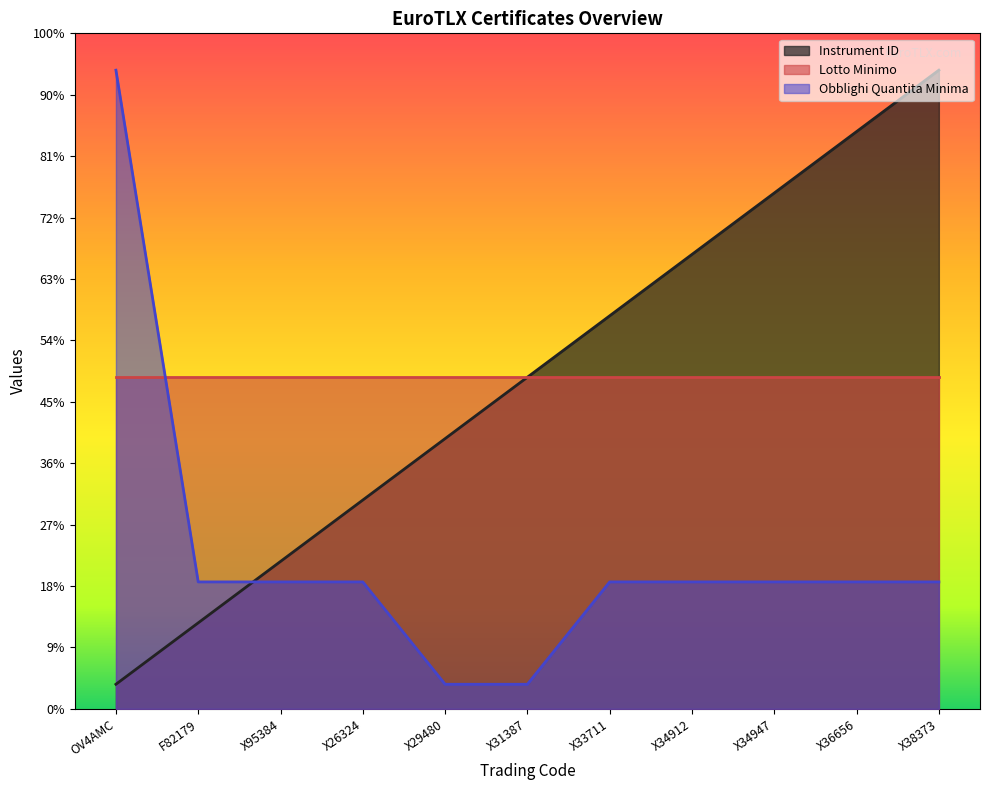

What are all the series names shown in the legend?

Instrument ID, Lotto Minimo, Obblighi Quantita Minima